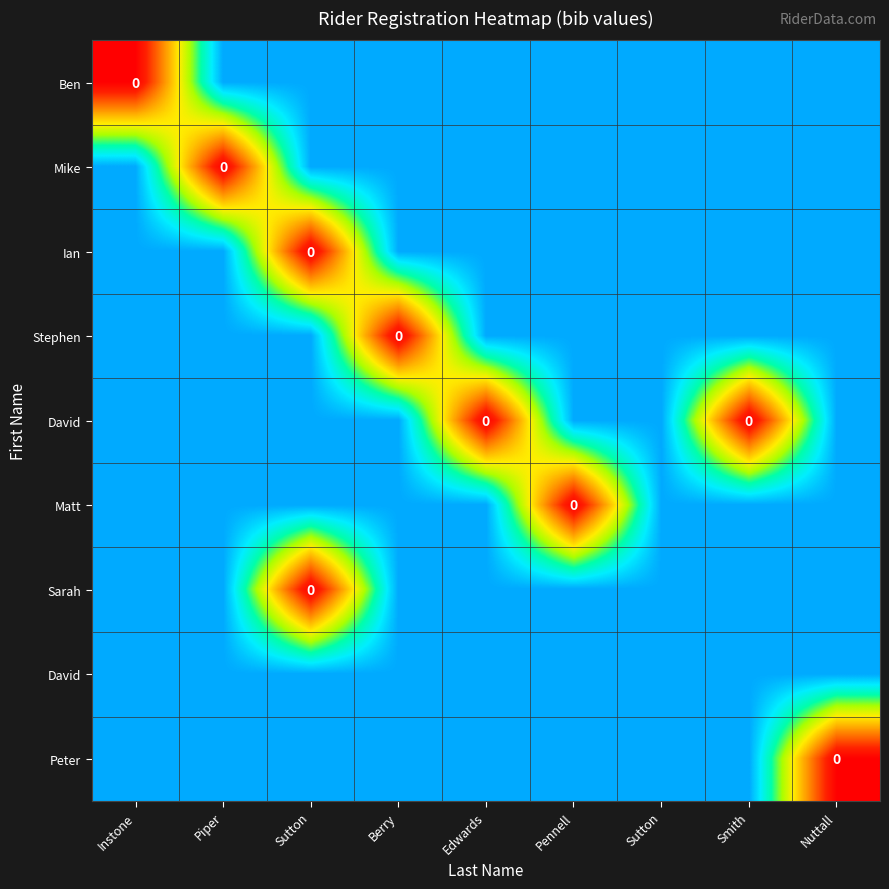

What is the total value across all series at Nuttall?

800